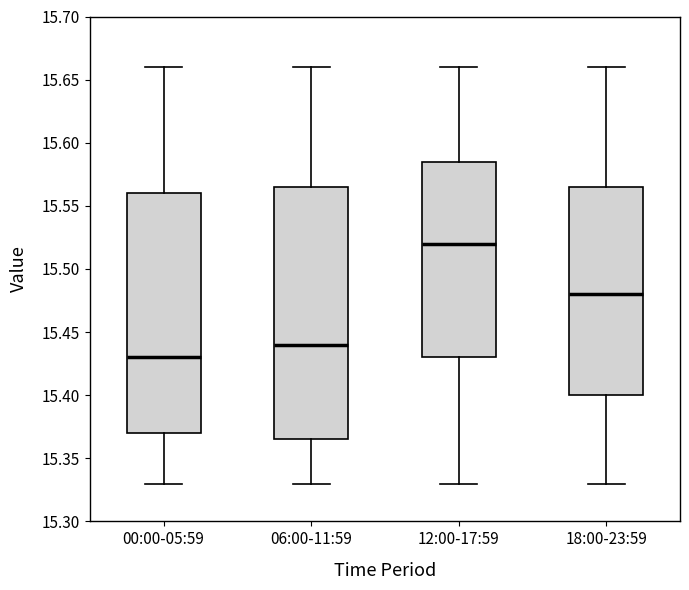

Which box is the tallest, from its lower edge to its upper edge?

06:00-11:59